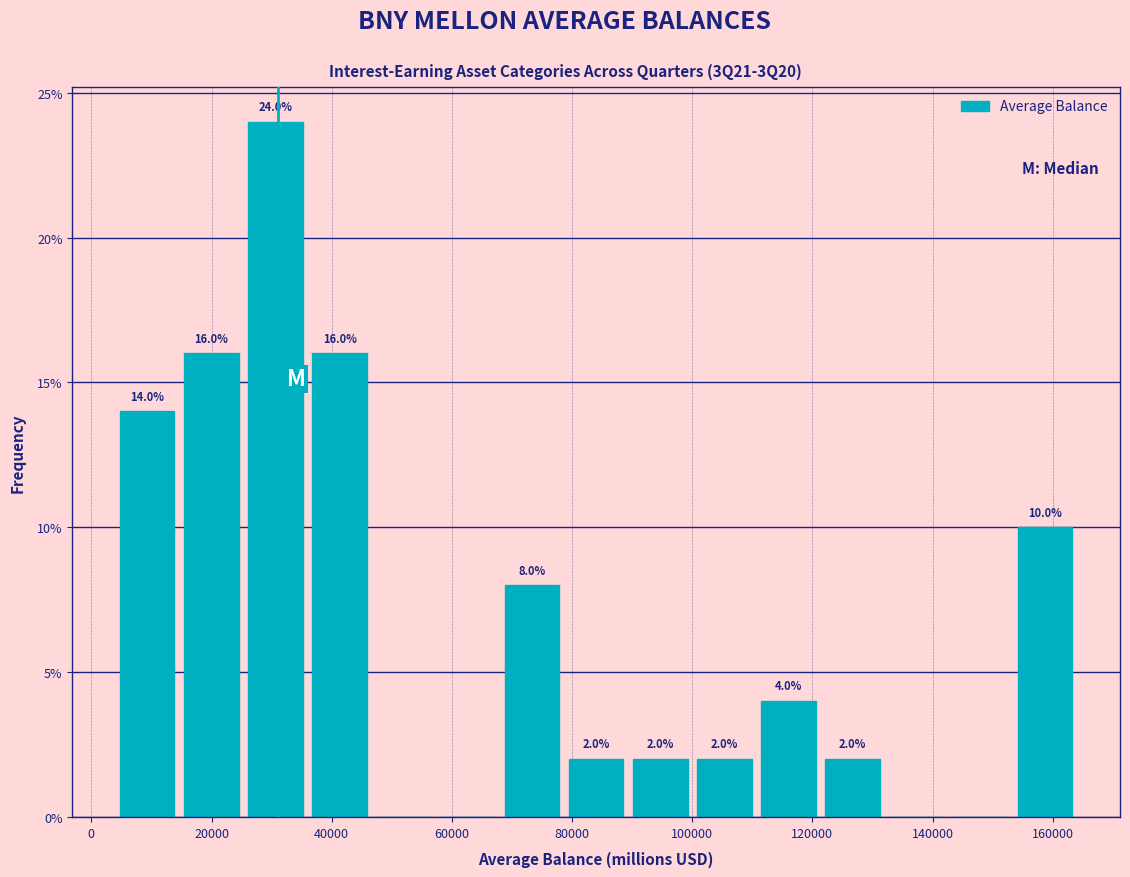

Which range on the x-axis has the tallest bar?

26000 to 36000